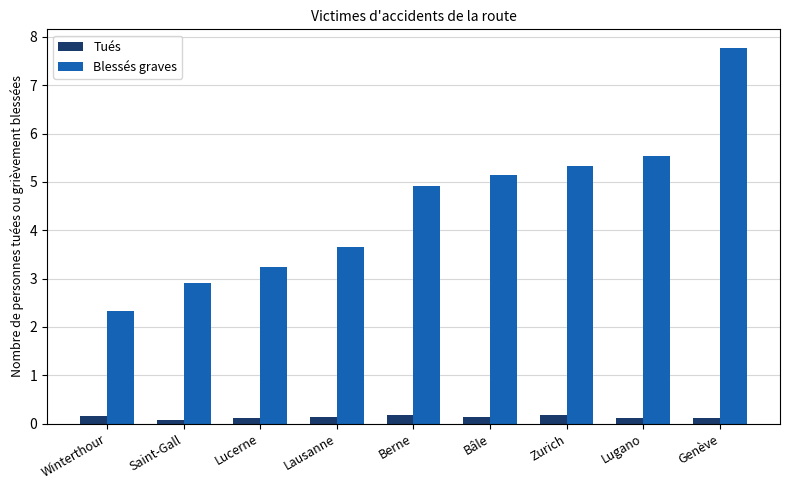

How many distinct data groups are displayed?

2